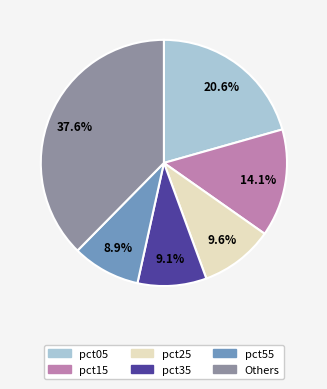

Is there a majority slice in this chart?

No